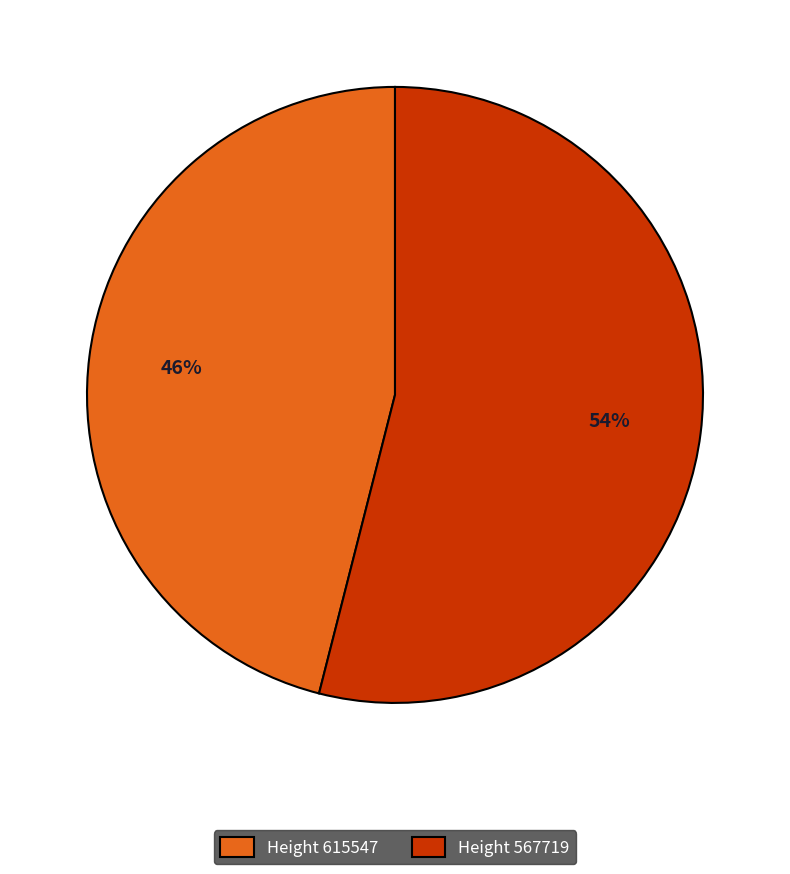

How many slices are in this pie chart?

2